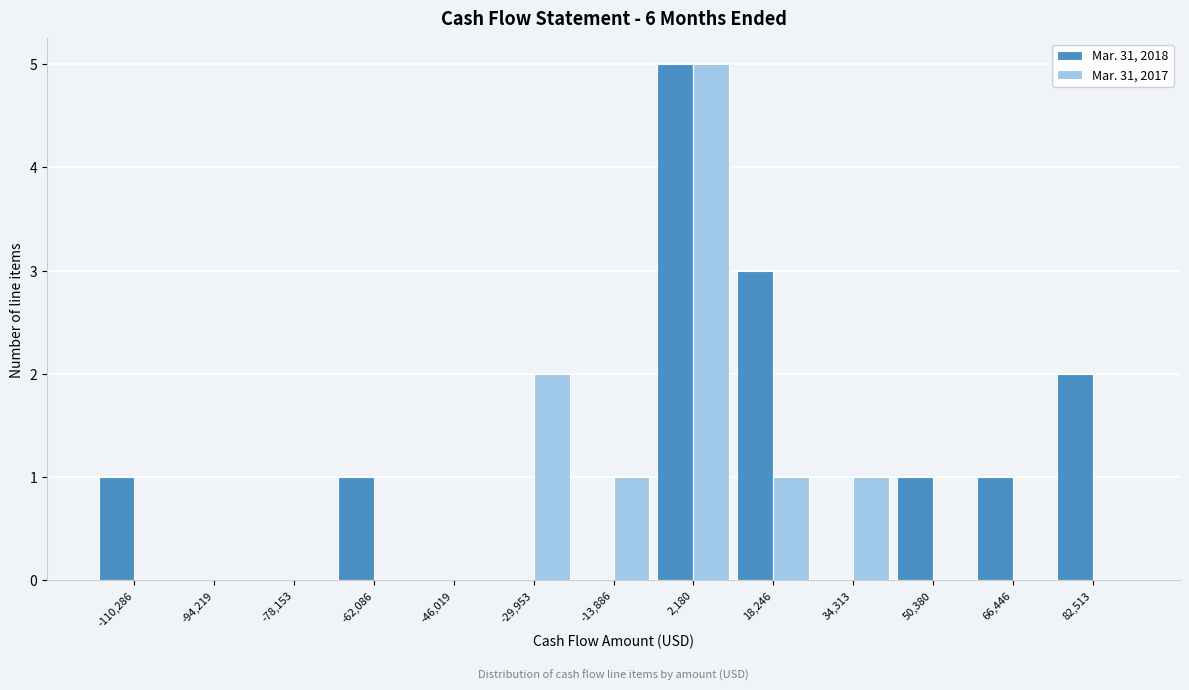

What is the height of the Mar. 31, 2017 bar covering -38000 to -22000 on the x-axis? Neither the bar edges nor the heights are printed on the chart, so give them approximately, as read against the axes.

2